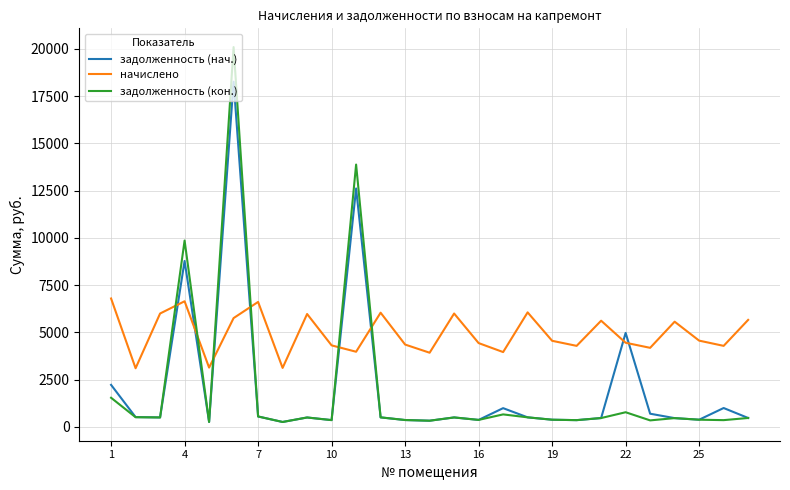

Count the number of categories in the chart.

27